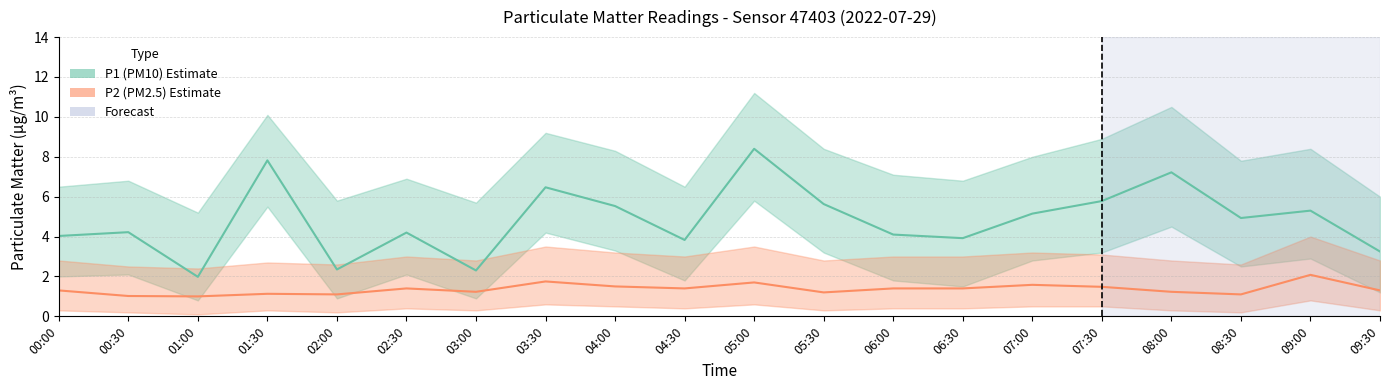

Which has a higher value, 06:30 or 04:00?

04:00